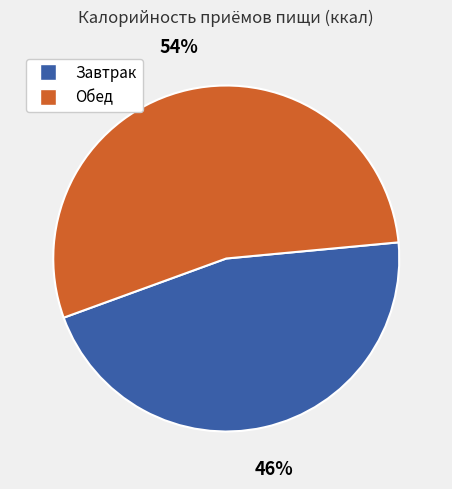

To the nearest percent, what portion does Обед represent?

54%